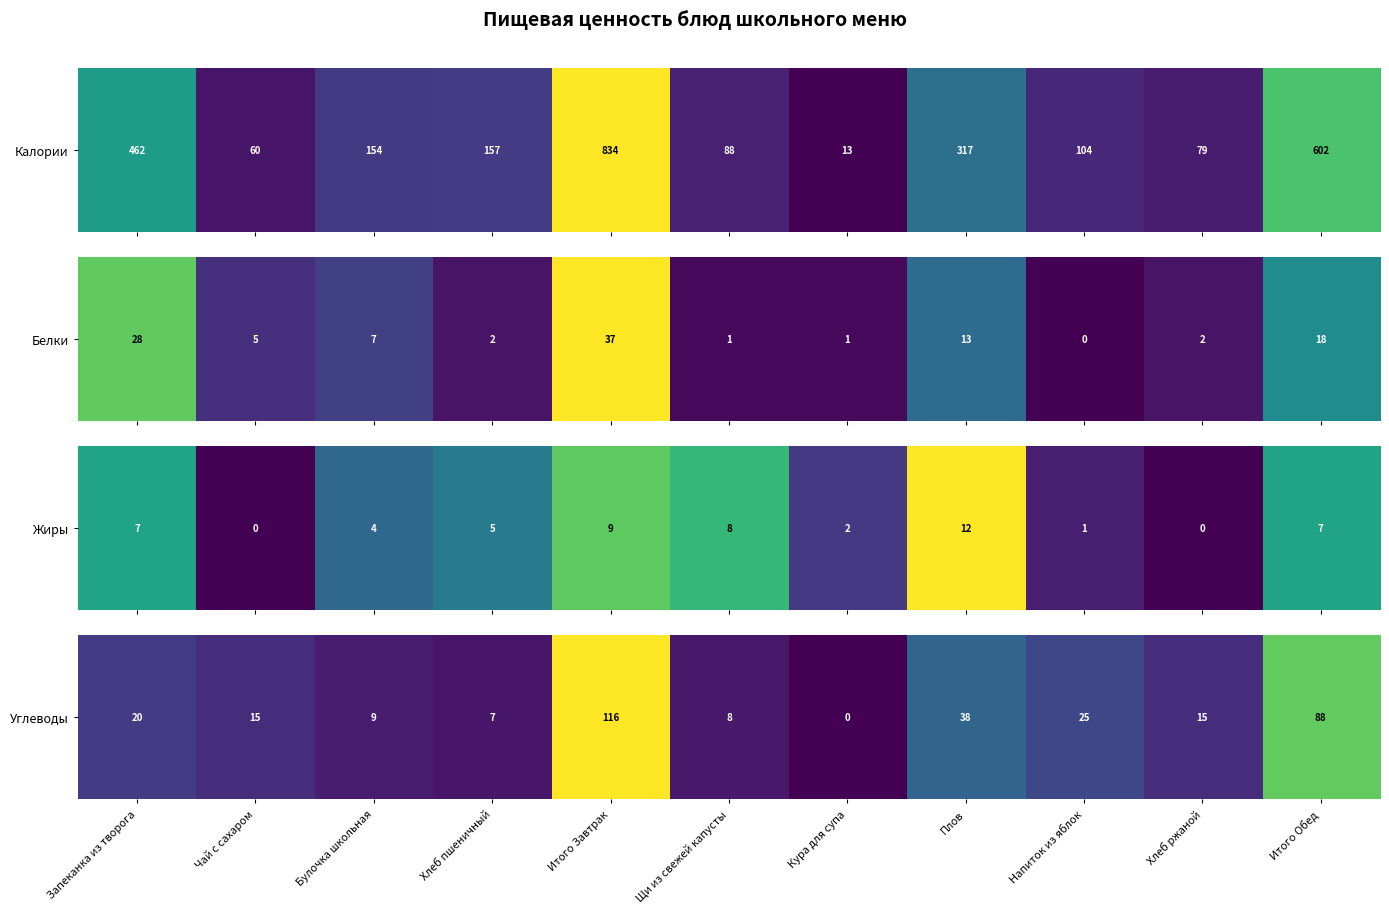

The value at Хлеб пшеничный is 0.0. True or false?

False